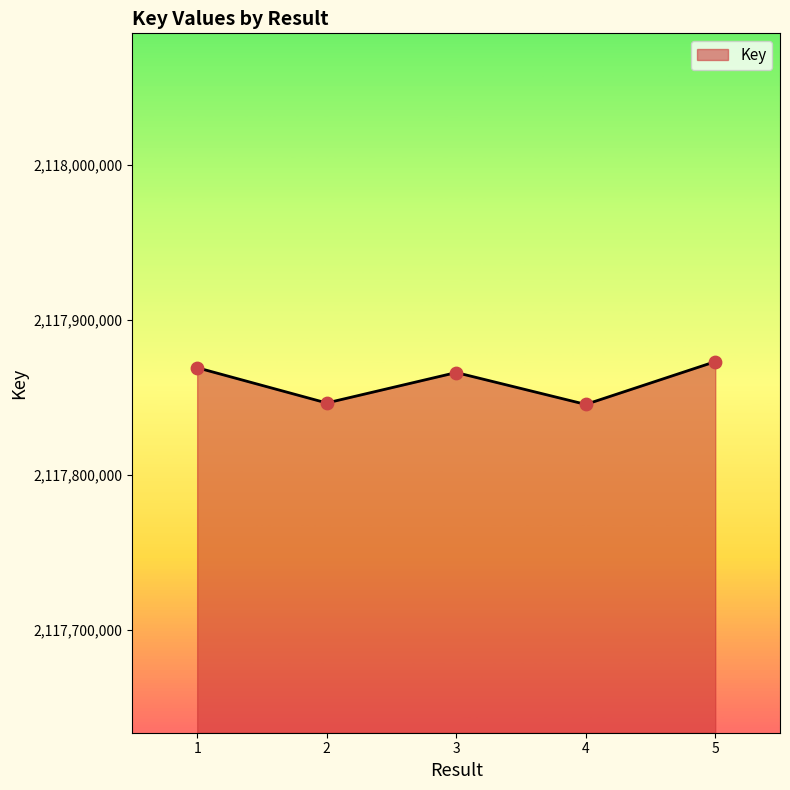

What is the ratio of the value at 1 to the value at 4?

1.0